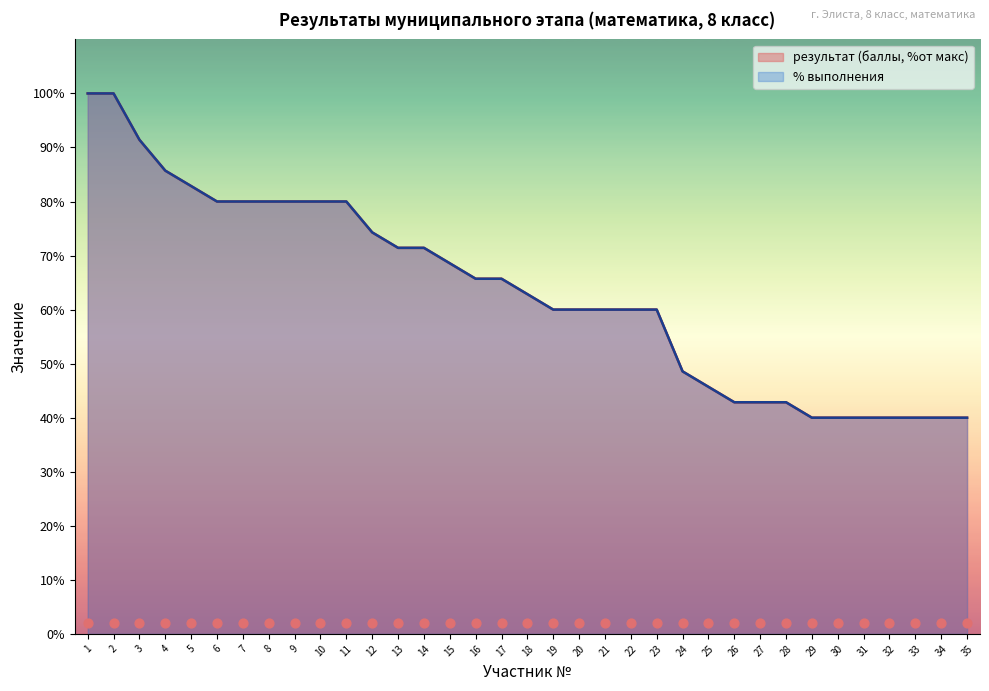

Which series contains the lowest Y value?

результат (баллы)